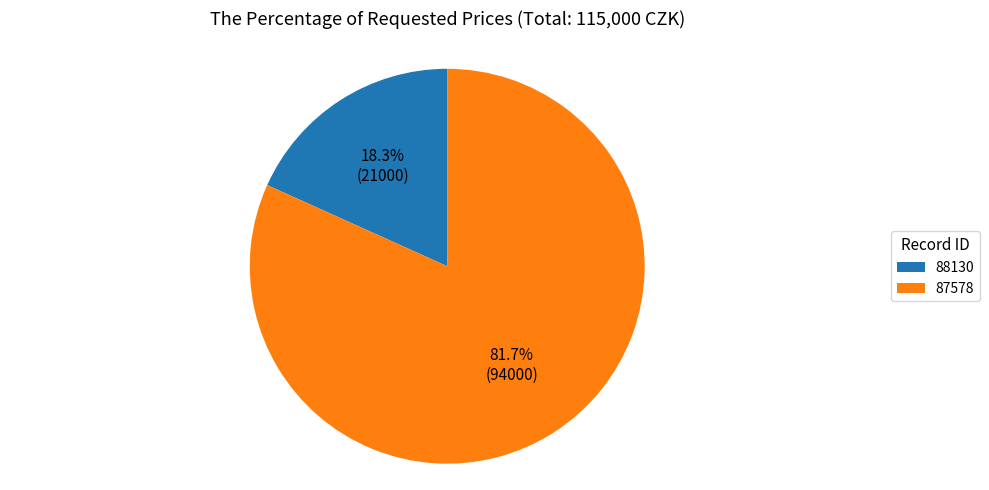

To the nearest percent, what is the combined percentage of 88130 and 87578?

100%